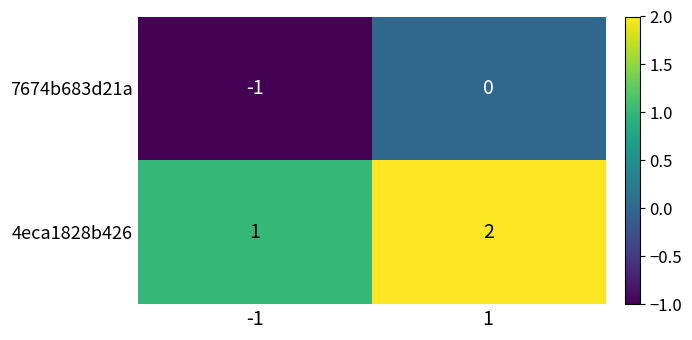

Is it true that 4eca1828b426 equals 2 at -1?

False